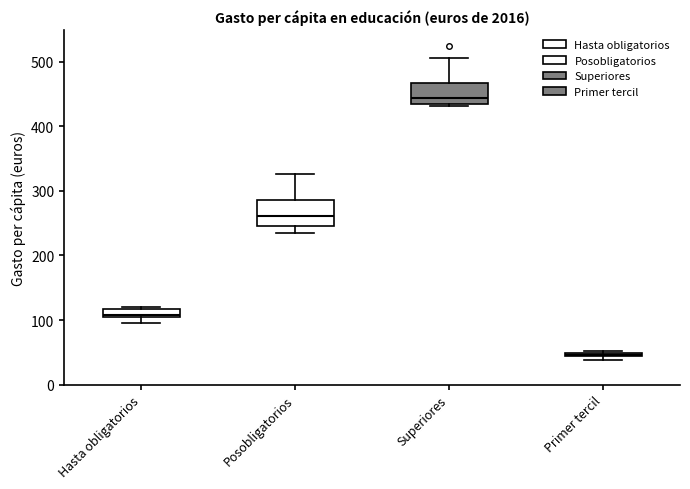

Where is the lower edge of the box for Hasta obligatorios on the y-axis? The values are not printed on the chart, so give them approximately, as read against the axis.

100